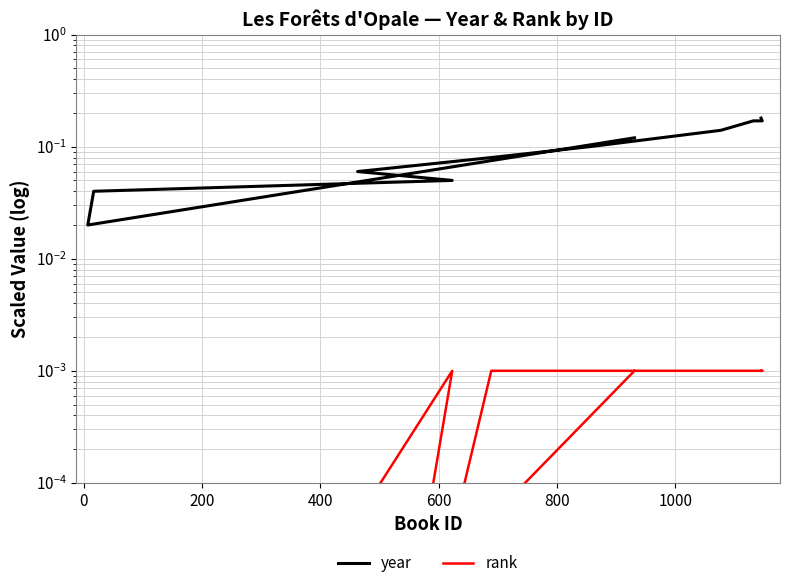

Reading left to right, extract all data points from this chart.

year: 0.1	0.0	0.0	0.1	0.1	0.1	0.1	0.1	0.2	0.2	0.2
rank: 0.0	0.0	0.0	0.0	0.0	0.0	0.0	0.0	0.0	0.0	0.0